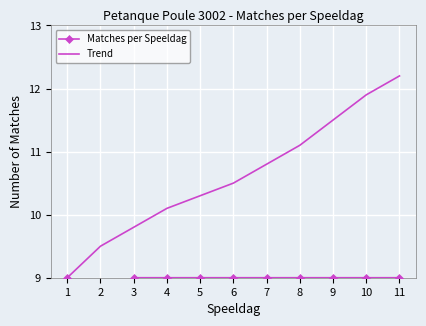

Which series changed the most between 7 and 10?

Trend